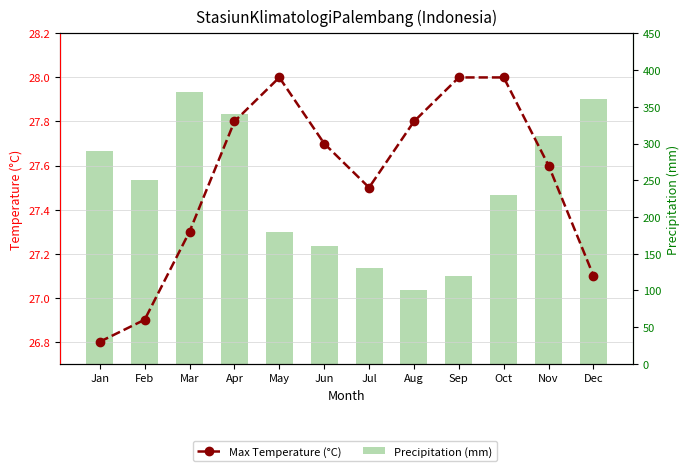

Which series has the largest total across all categories?

Precipitation (mm)